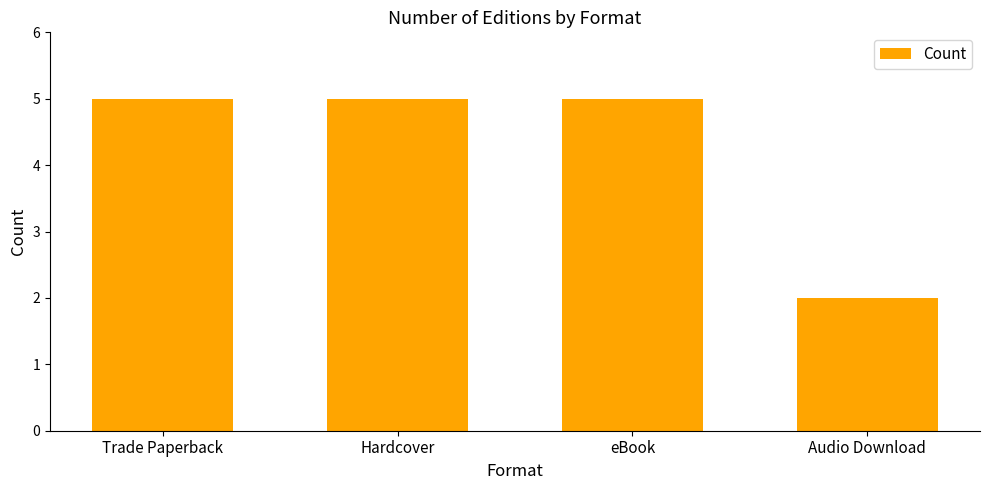

What position from the right is Hardcover?

3